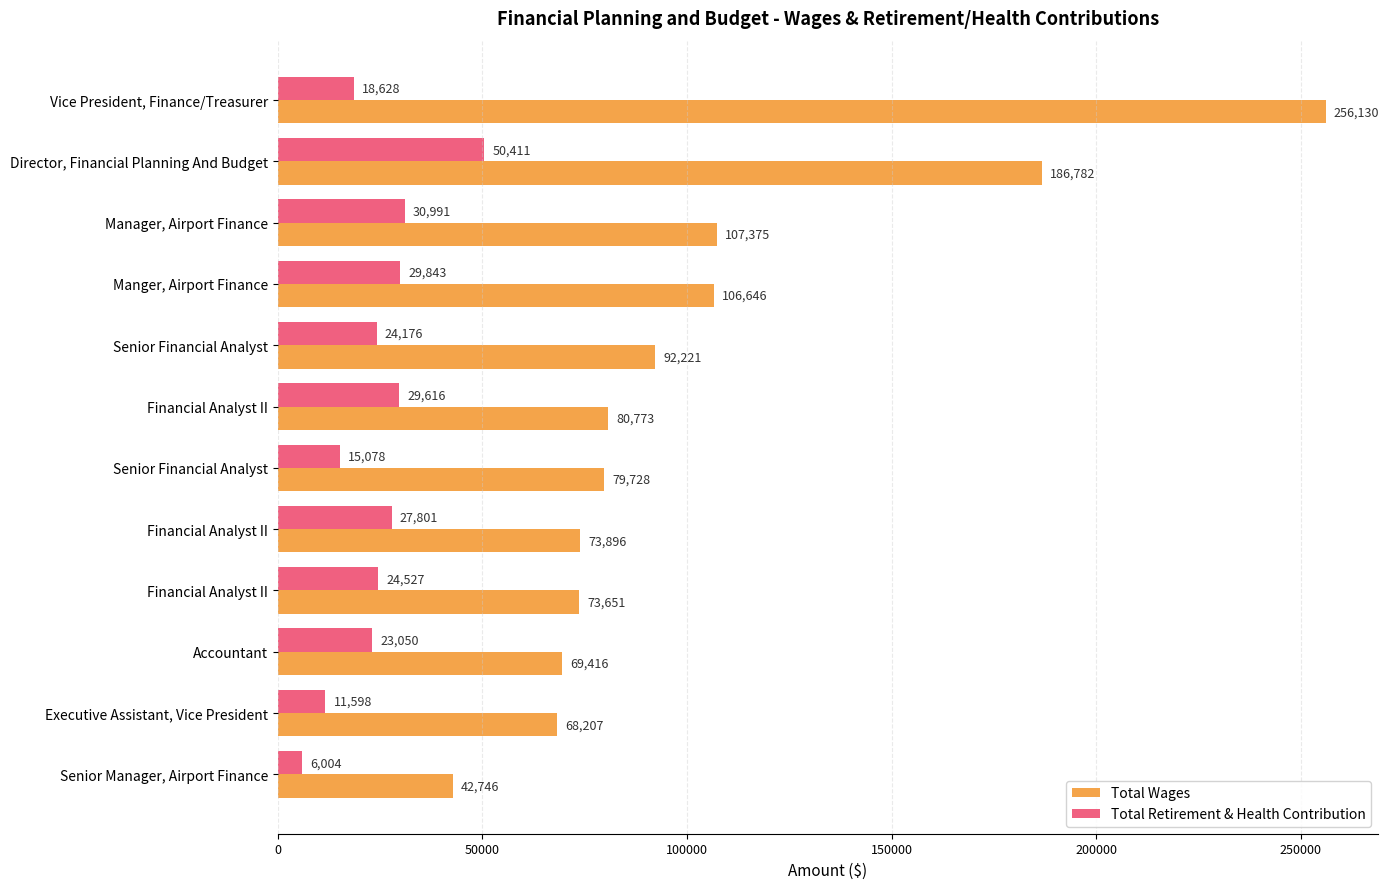

How many data points does each series have?

12